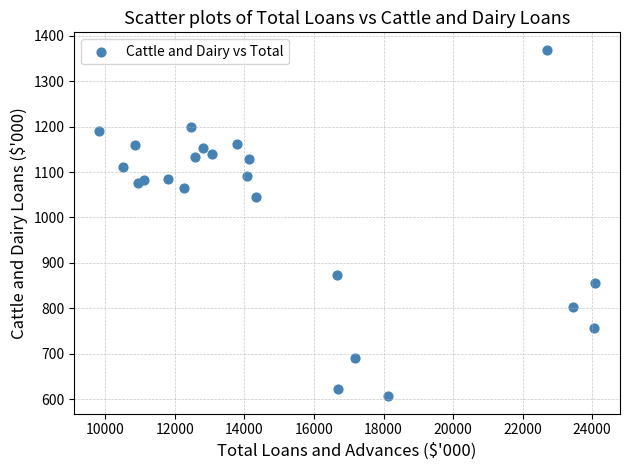

What is the range of X values (max minus min)?

14266